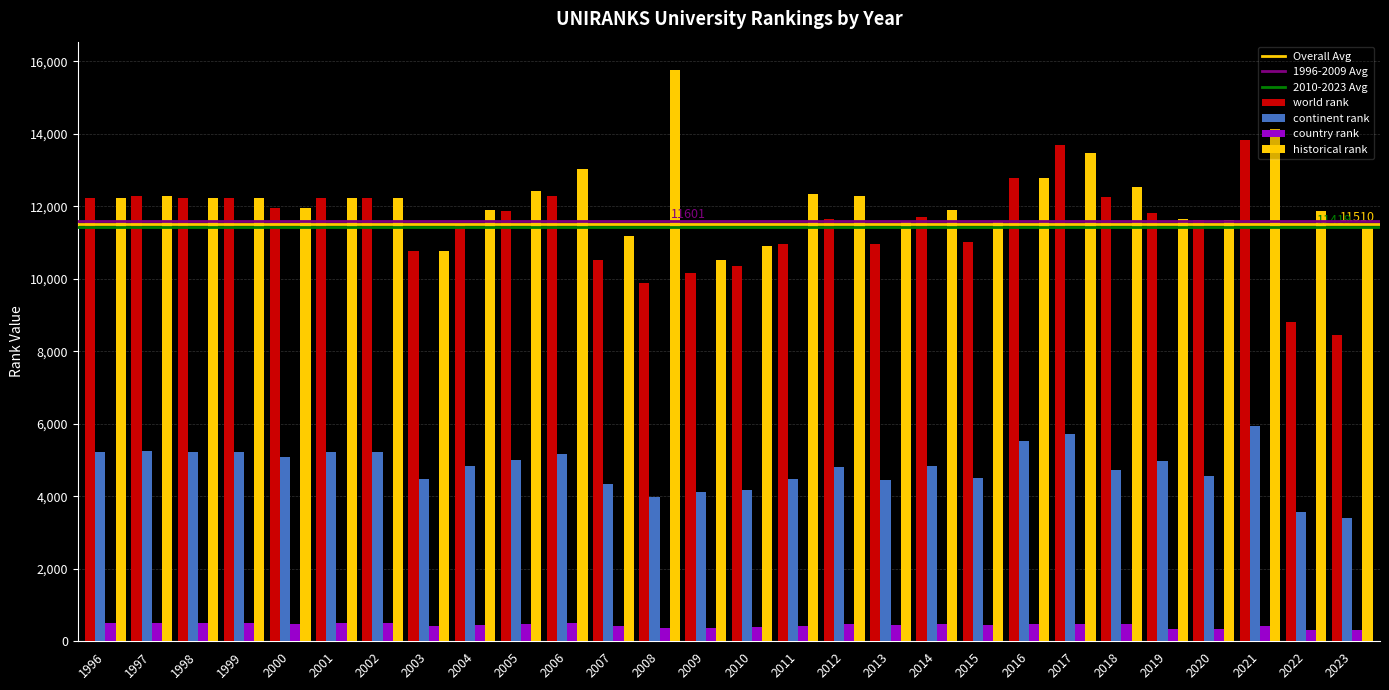

Does the chart contain any negative values?

No